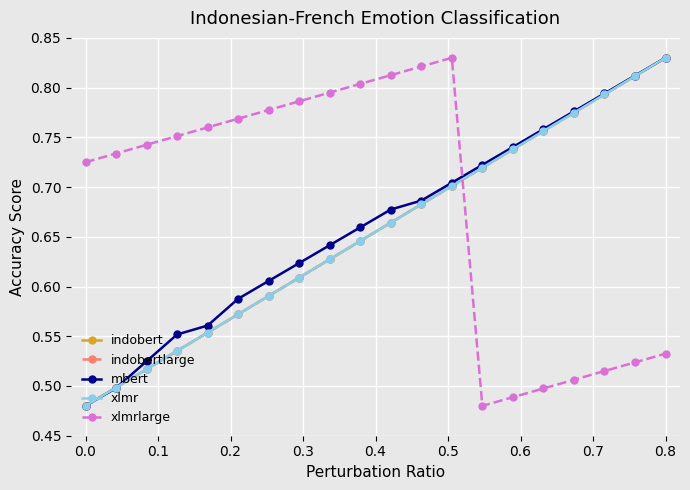

True or false: mbert and indobertlarge intersect in this chart.

True